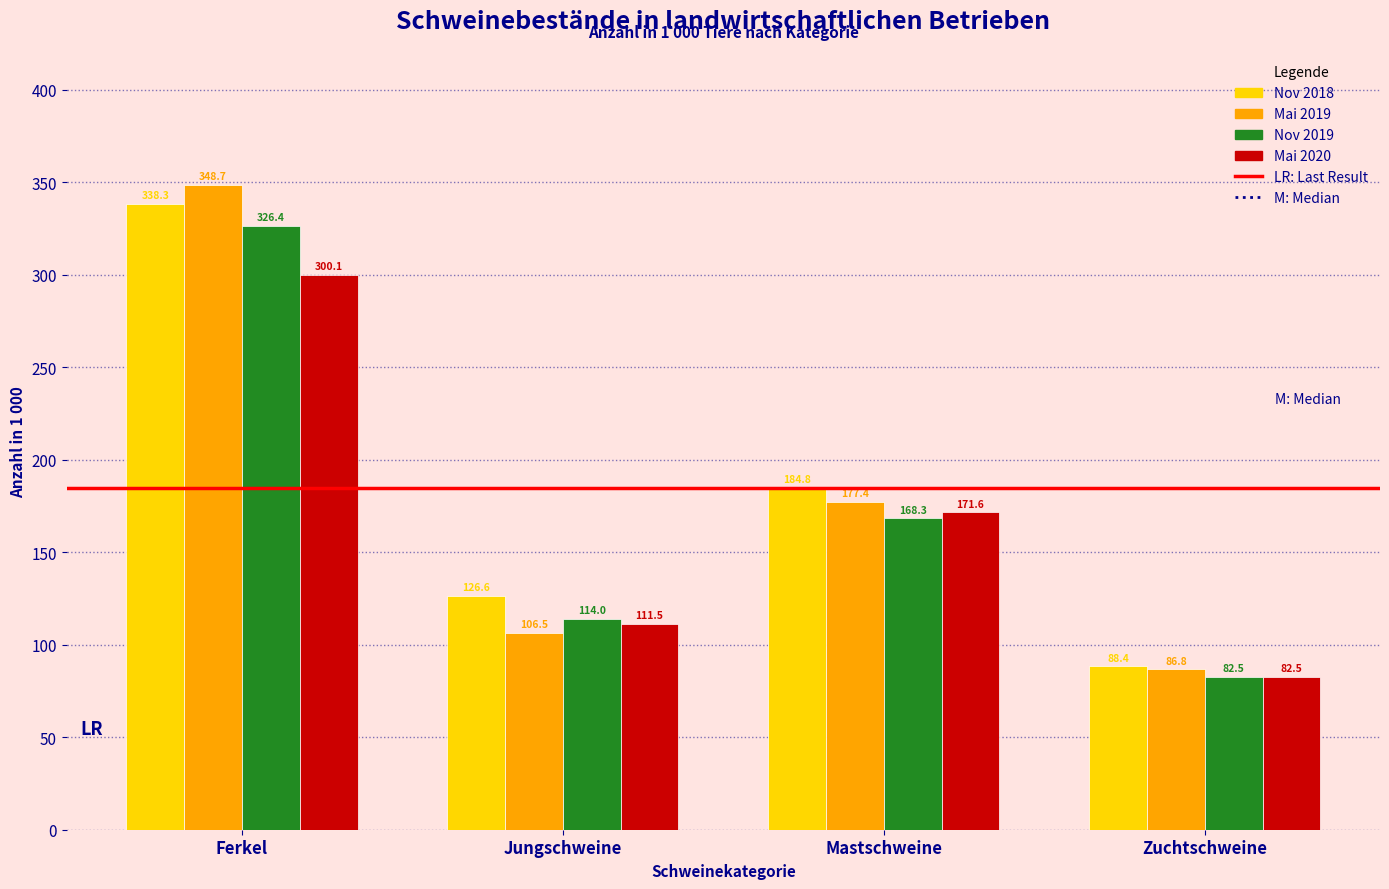

Reading right to left, list all the values displayed in this chart.

Nov 2018: Zuchtschweine=88.4	Mastschweine=184.8	Jungschweine=126.6	Ferkel=338.3
Mai 2019: Zuchtschweine=86.8	Mastschweine=177.4	Jungschweine=106.5	Ferkel=348.7
Nov 2019: Zuchtschweine=82.5	Mastschweine=168.3	Jungschweine=114.0	Ferkel=326.4
Mai 2020: Zuchtschweine=82.5	Mastschweine=171.6	Jungschweine=111.5	Ferkel=300.1